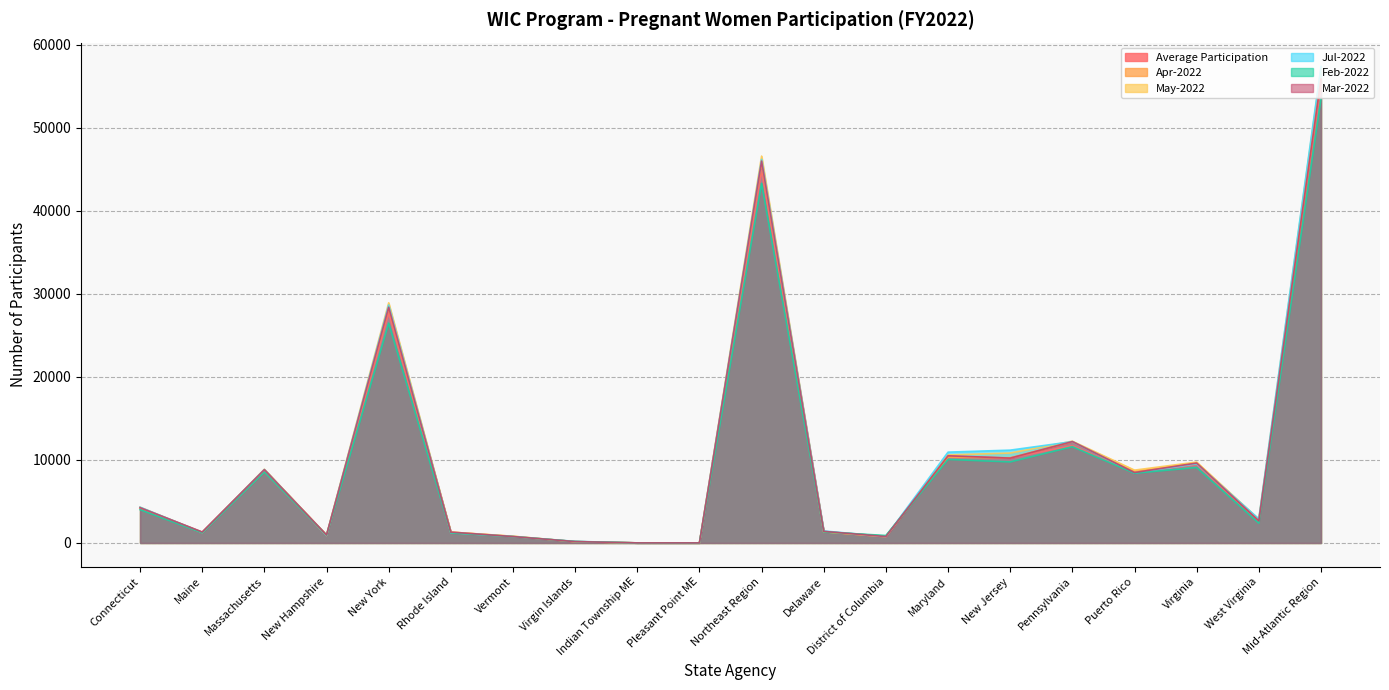

What is the label of the 9th point from the right?

Delaware